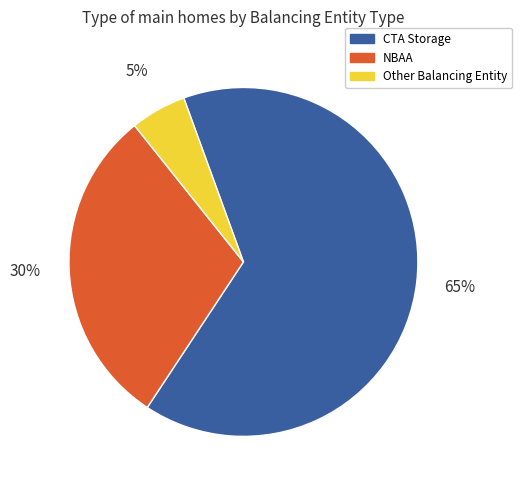

Between Other and CTA Storage, which is larger?

CTA Storage